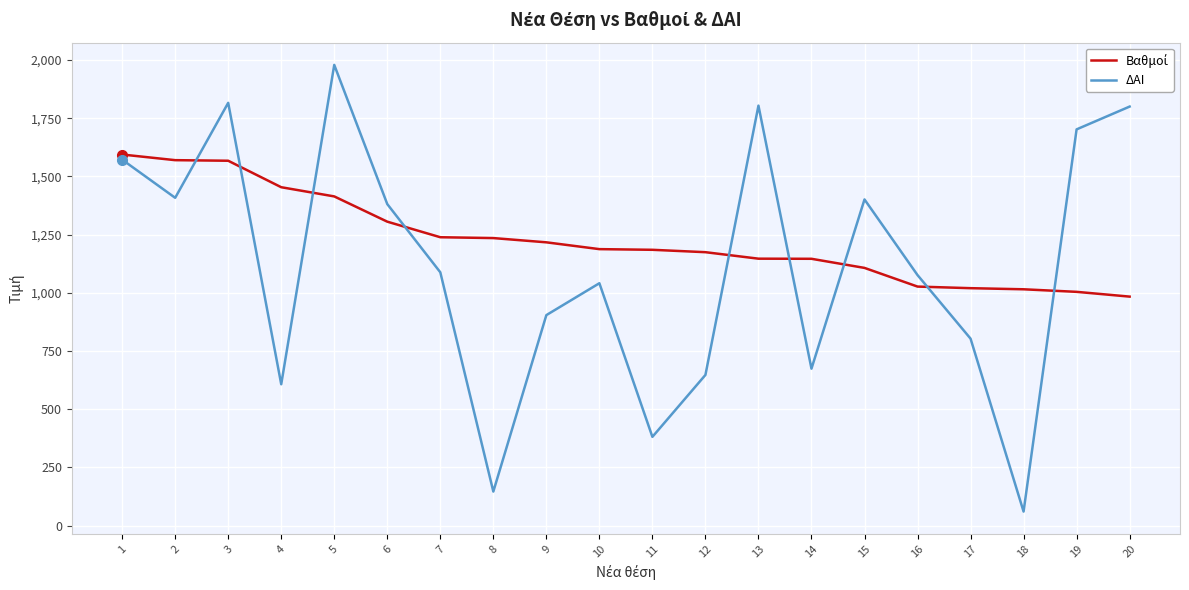

What is the maximum value shown in the chart?

1979.0